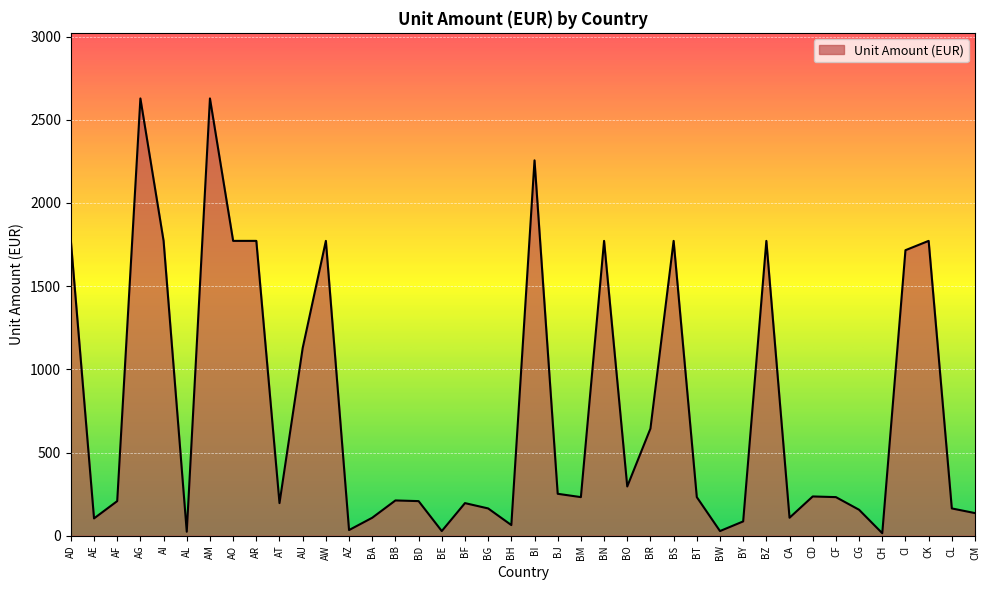

What is the difference between the values at BT and AF?

24